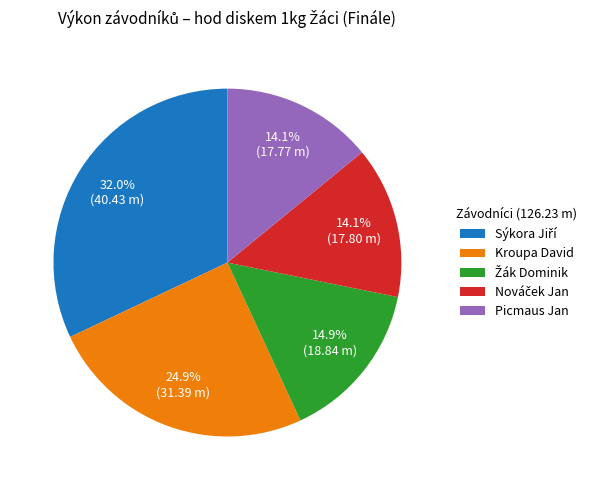

How many segments does this pie chart have?

5